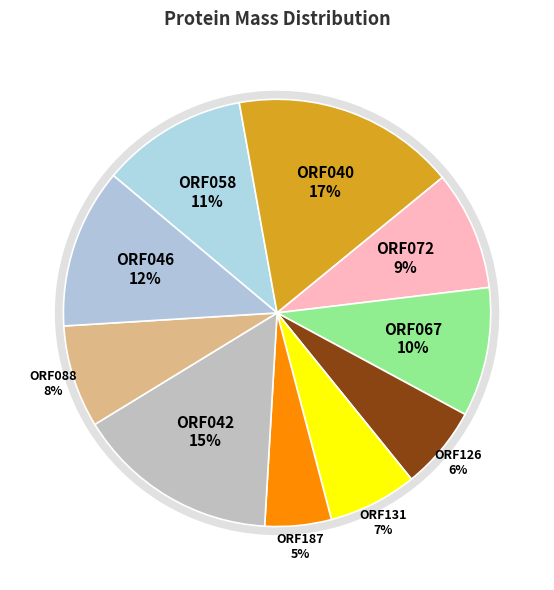

How many slices are in this pie chart?

10